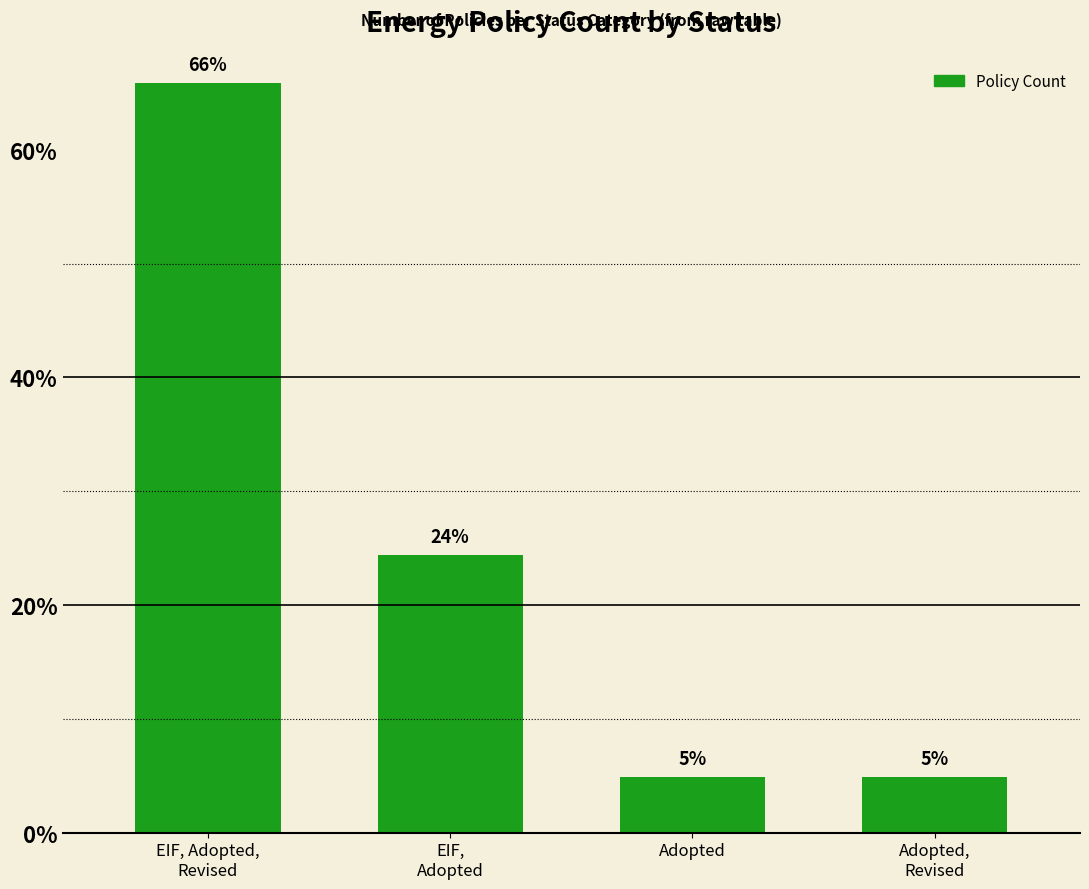

What is the average value?

25.0